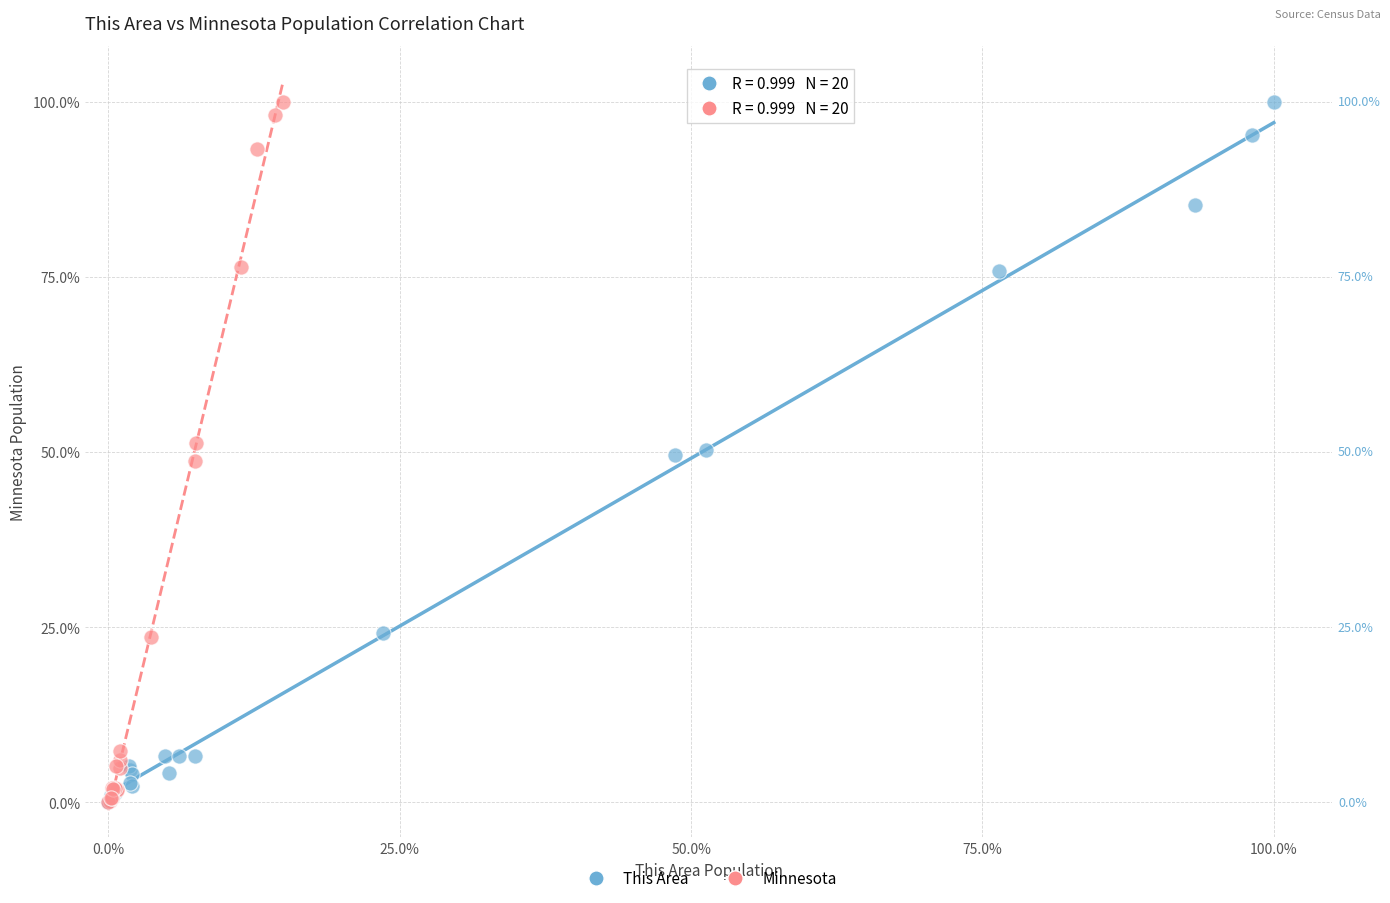

What are all the series names shown in the legend?

This Area, Minnesota